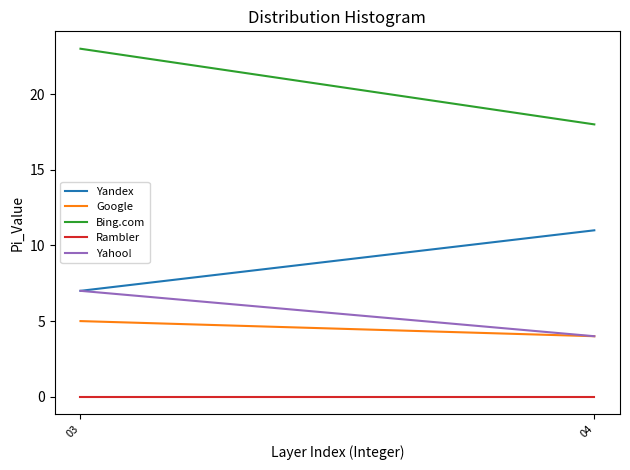

What is the sum of all Bing.com values?

41